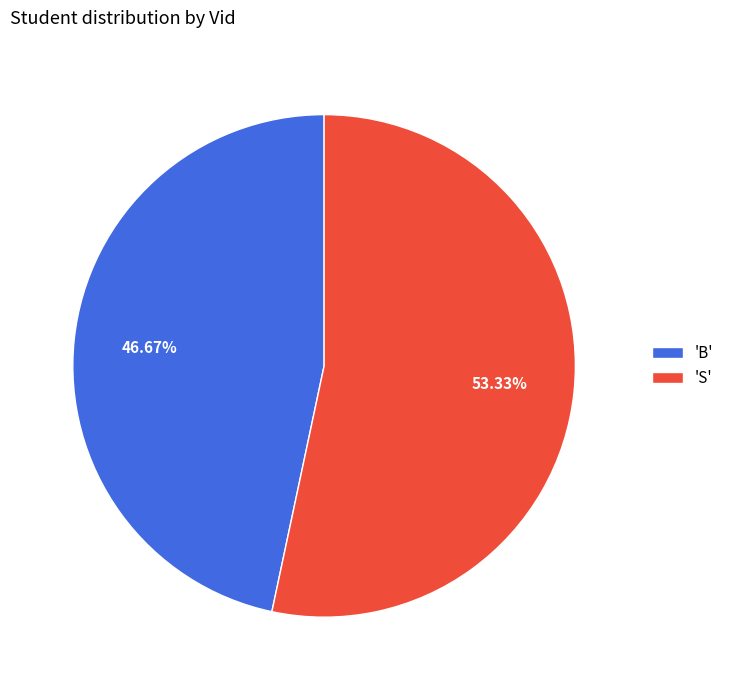

Is the sum of 'S' and 'B' greater than half?

Yes